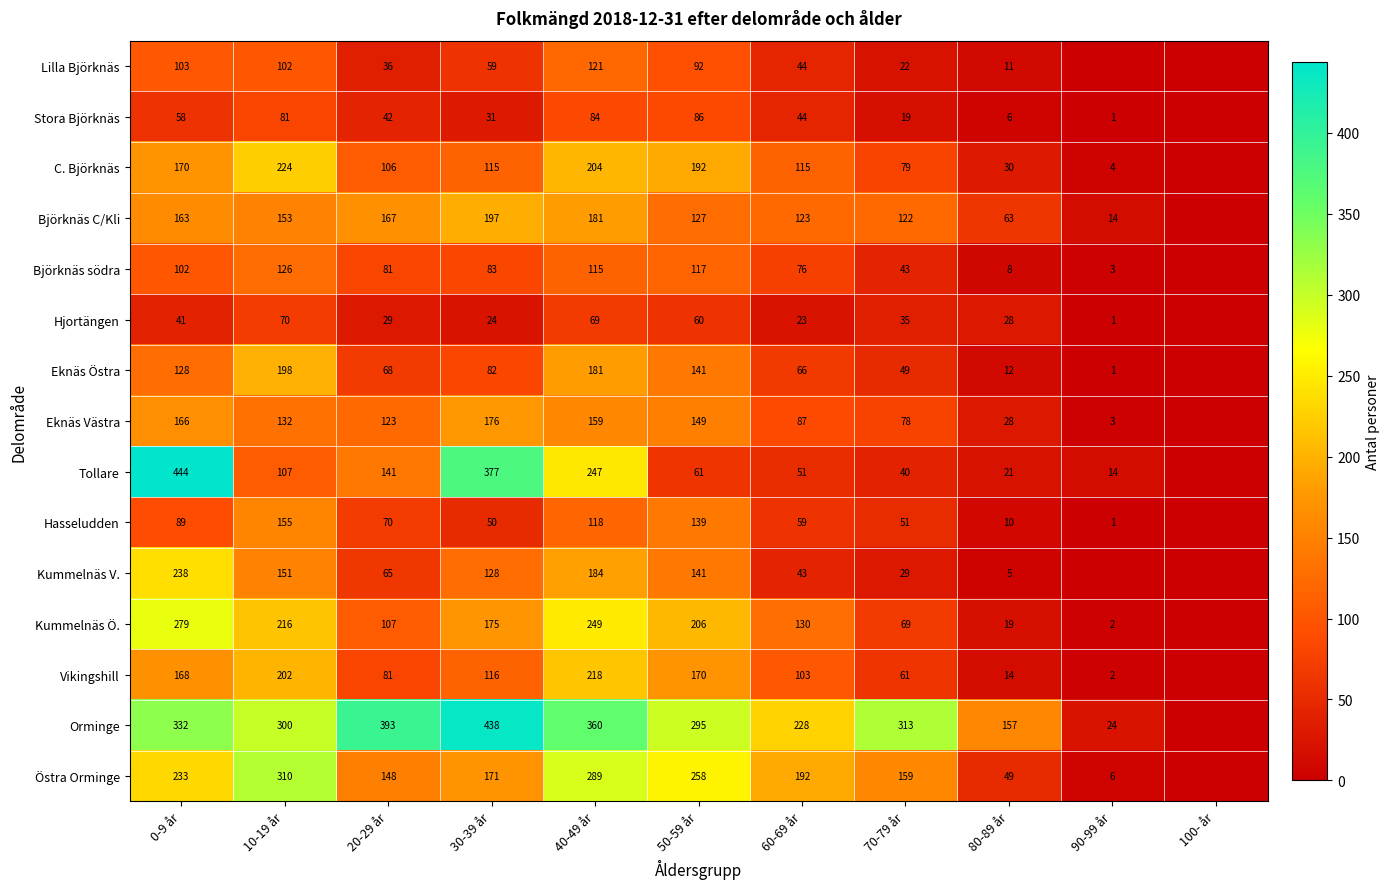

At 70-79 år, list the series in order from smallest to largest.

Stora Björknäs, Lilla Björknäs, Kummelnäs V., Hjortängen, Tollare, Björknäs södra, Eknäs Östra, Hasseludden, Vikingshill, Kummelnäs Ö., Eknäs Västra, C. Björknäs, Björknäs C/Kli, Östra Orminge, Orminge